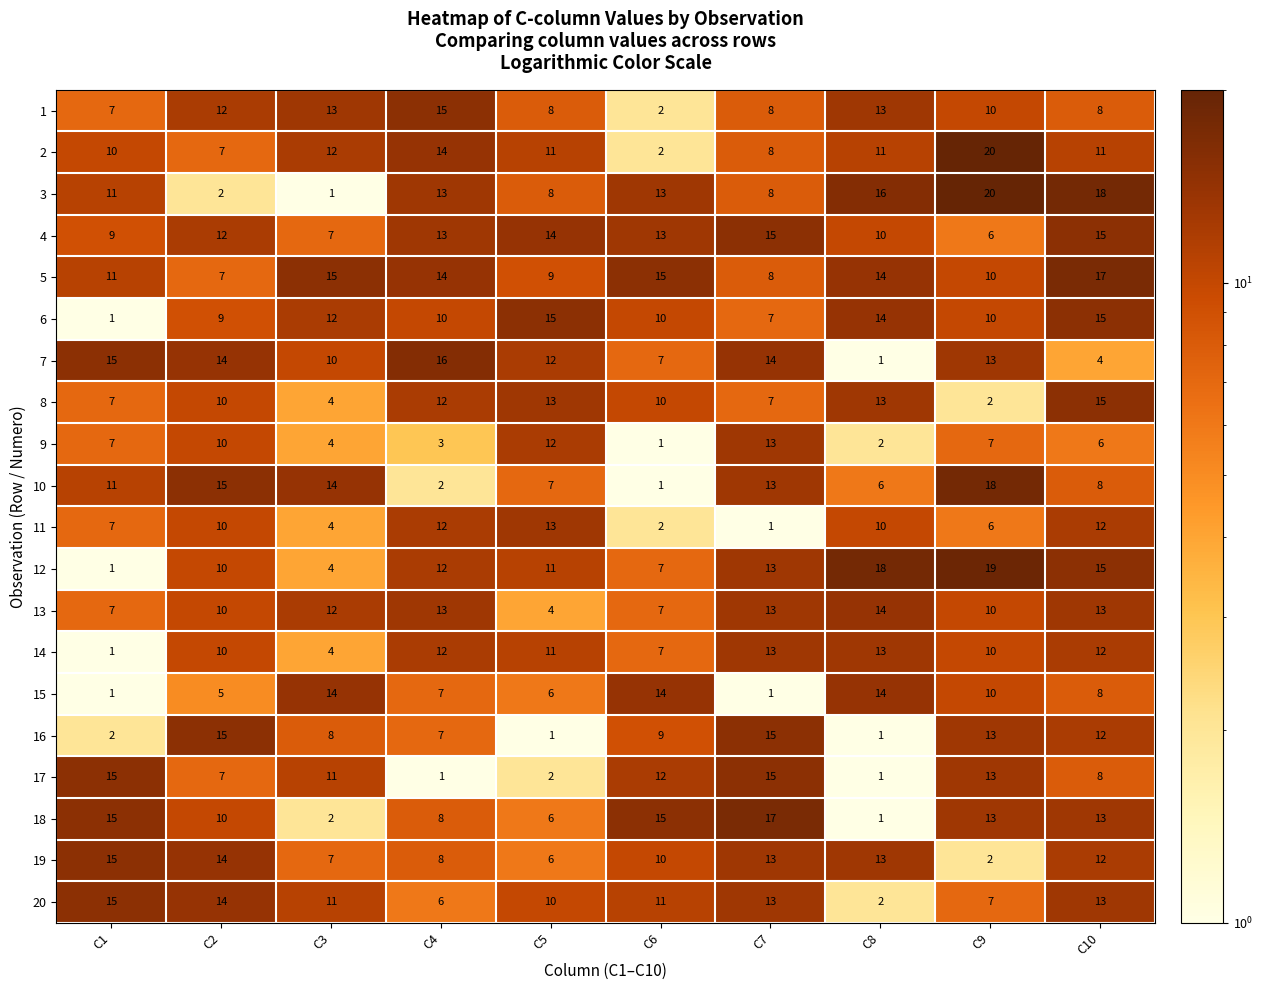

What is the difference between the highest and lowest values at C4?

15